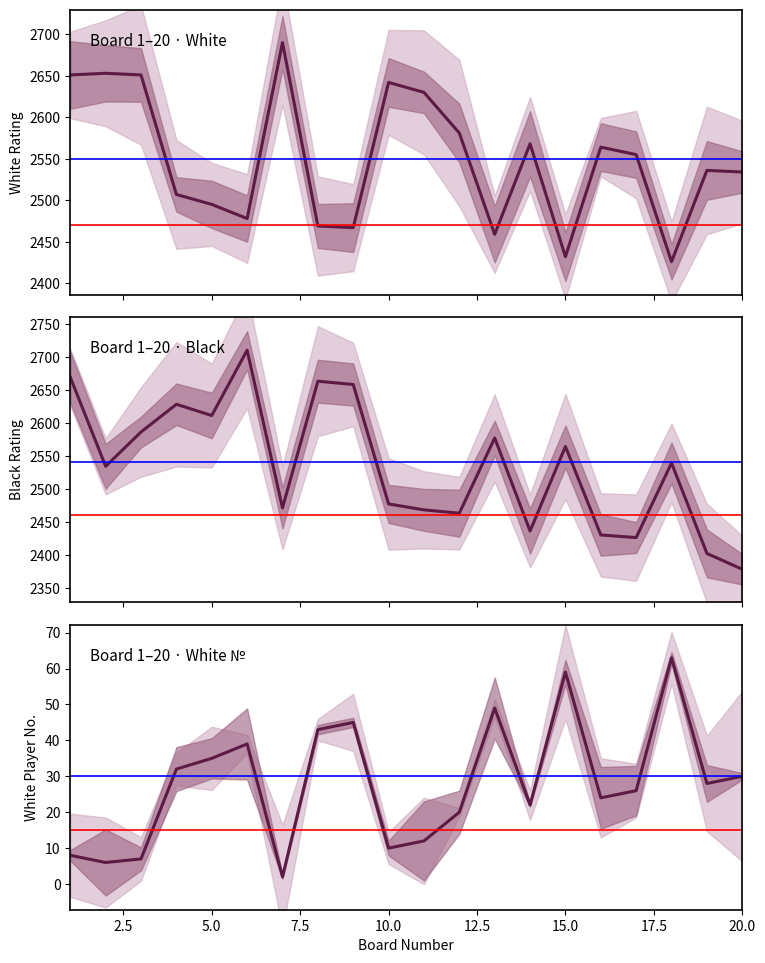

How many lines are shown in the chart?

3